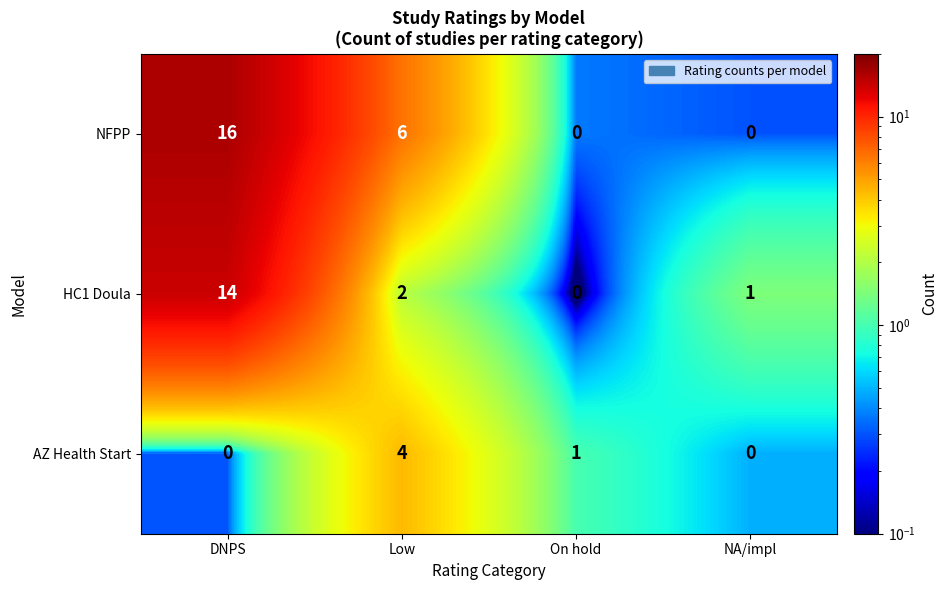

How many categories are shown in the chart?

4